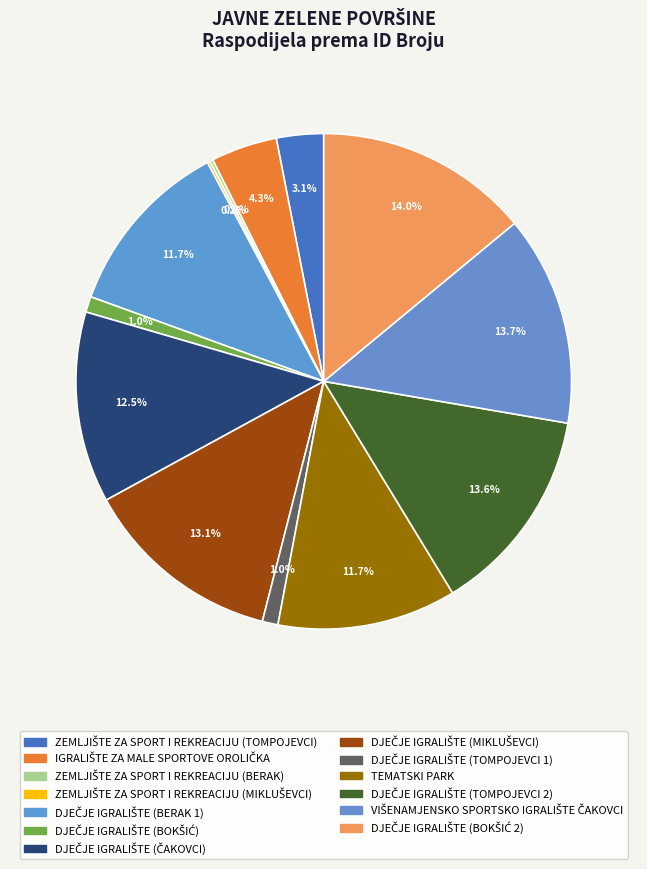

Is it true that DJEČJE IGRALIŠTE (BOKŠIĆ 2) is 14% of the pie?

True